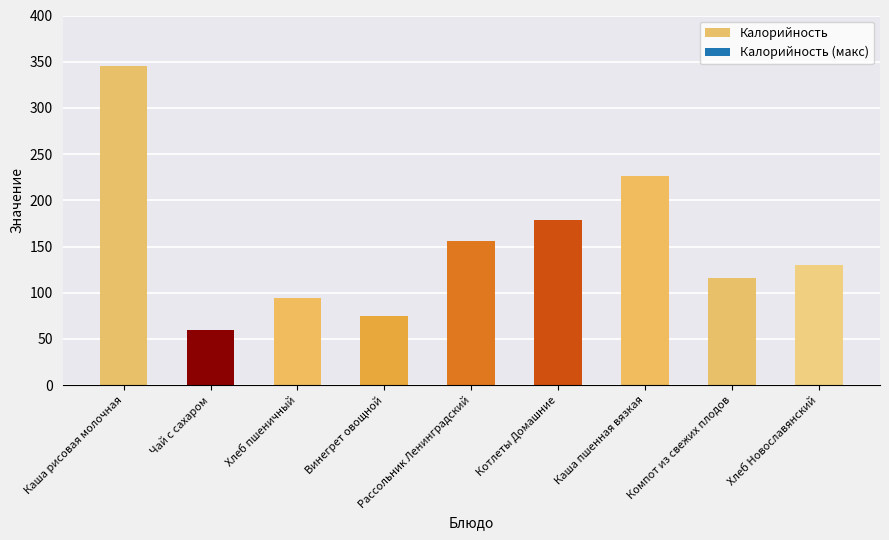

Which label corresponds to the smallest value in the chart?

Чай с сахаром